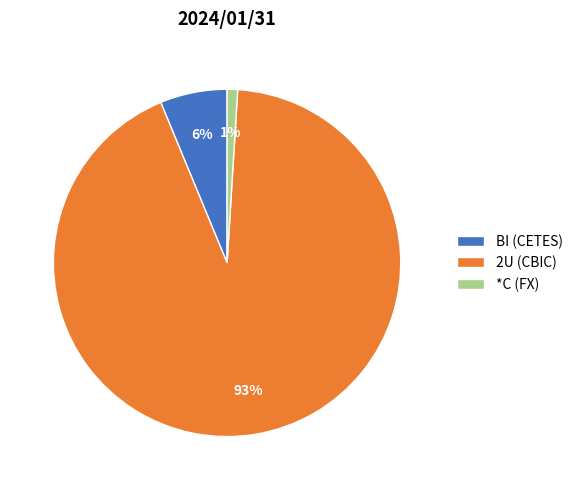

To the nearest percent, what is the average slice percentage?

33%